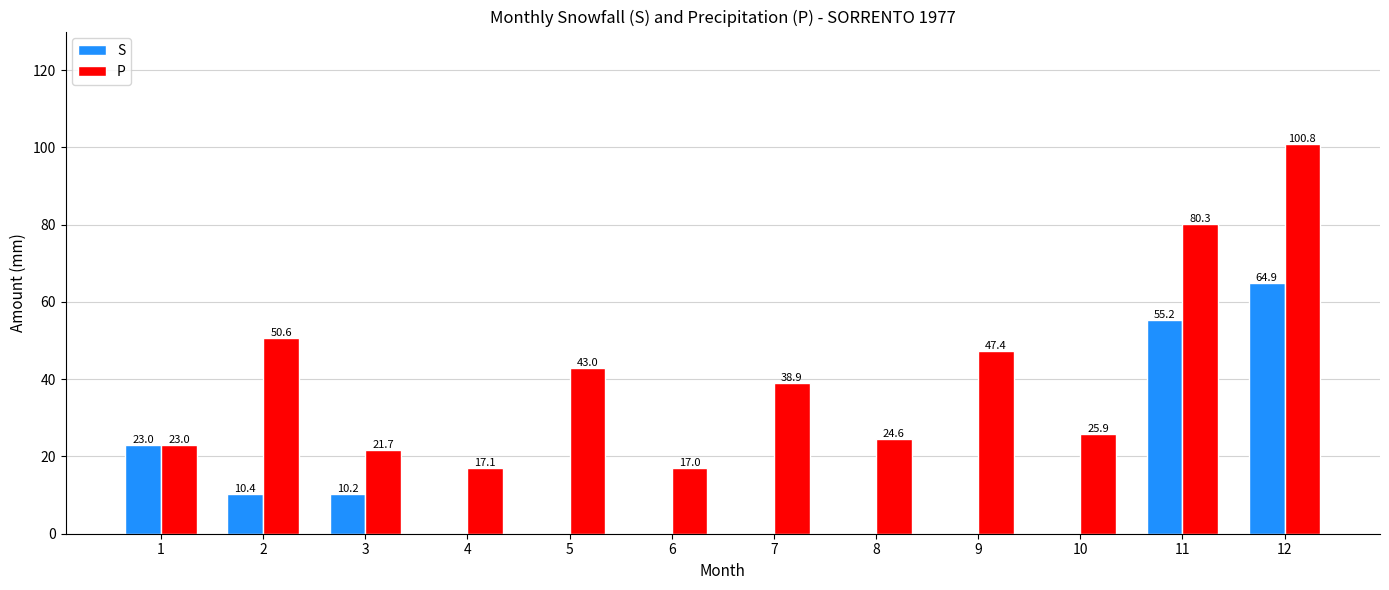

What is the sum of the P values at 6 and 7?

55.9